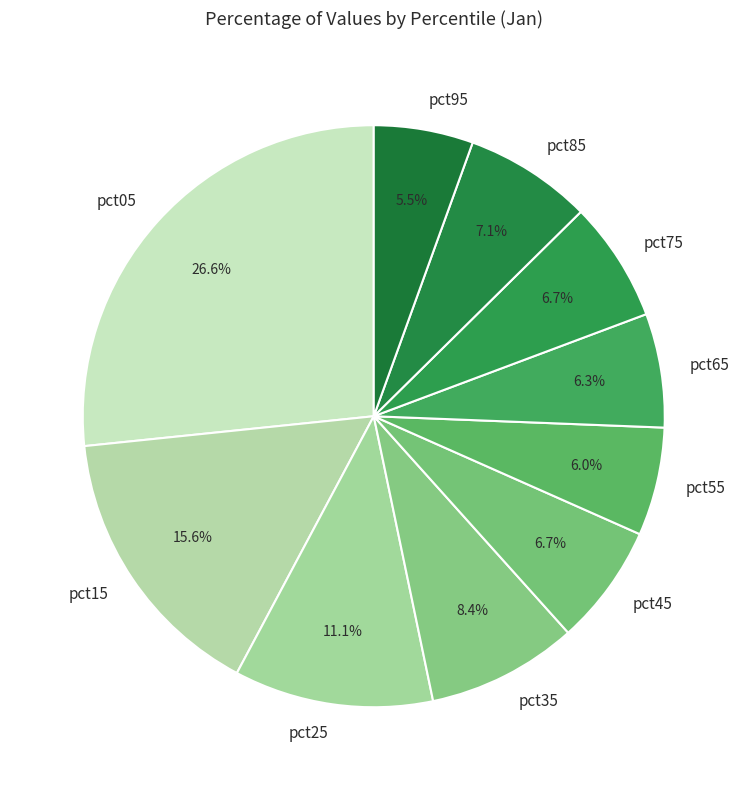

Which slice is the largest?

pct05